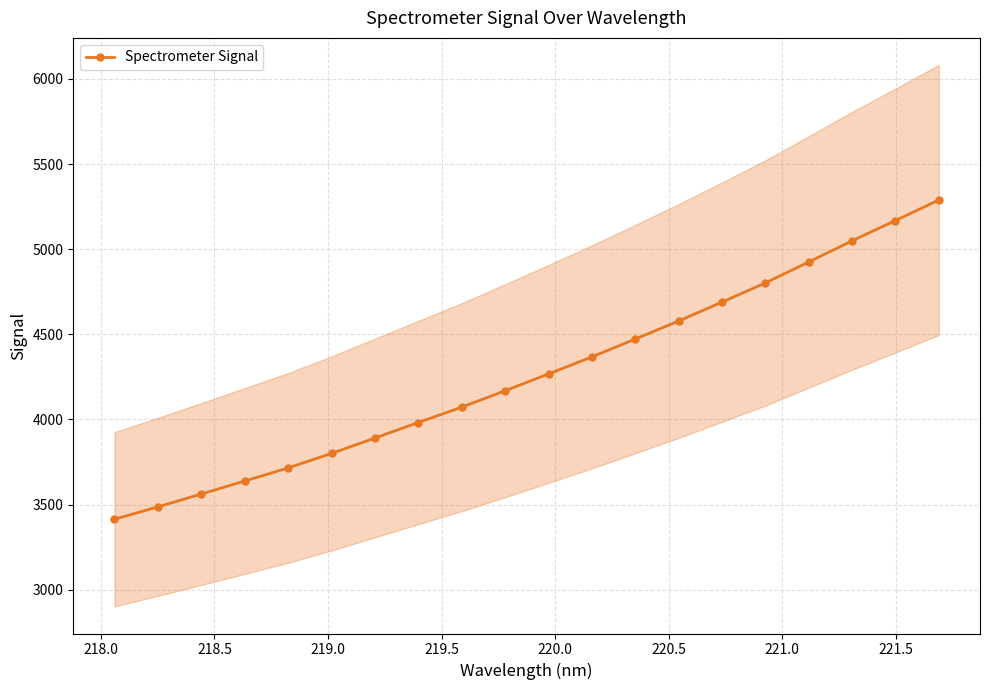

True or false: Spectrometer Signal has more than 0 points higher than both neighbors.

False